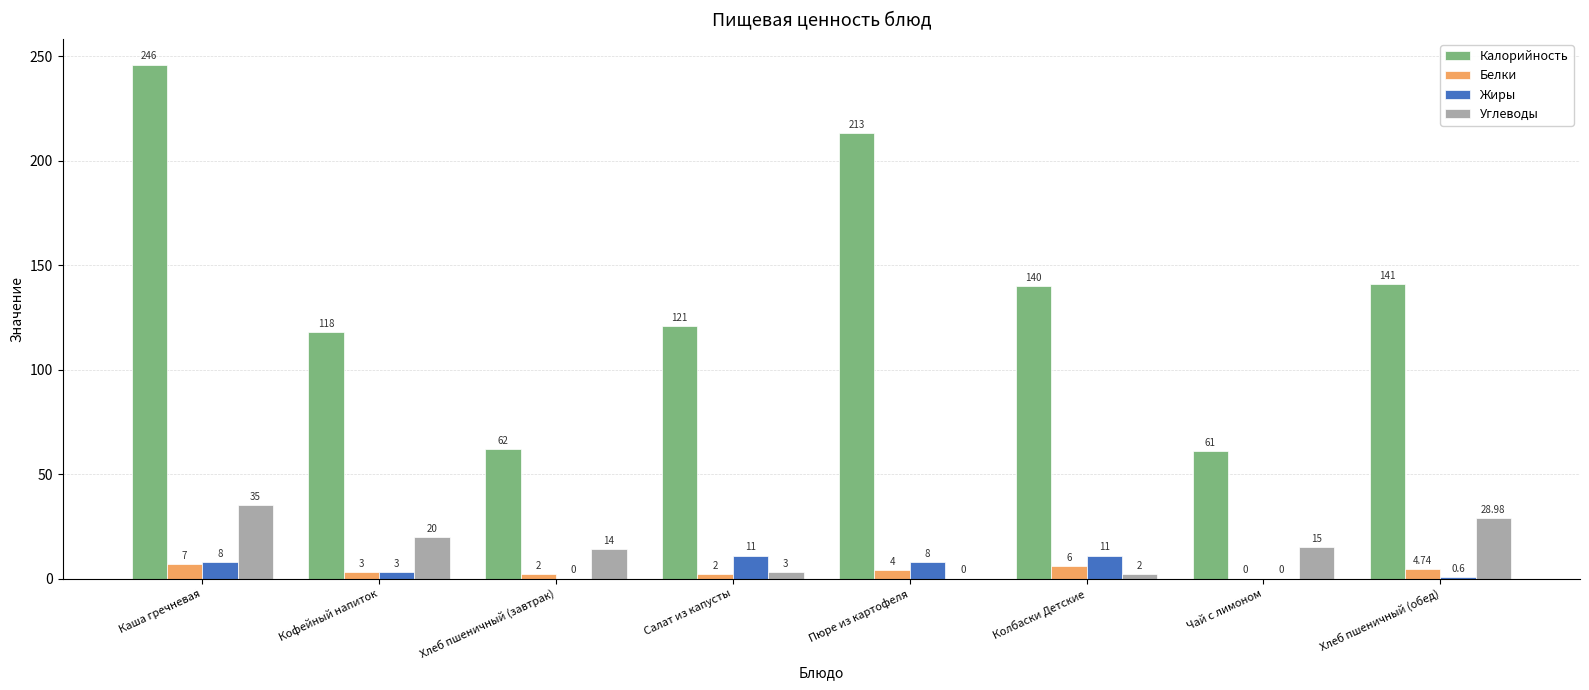

Which label corresponds to the largest value in the chart?

Каша гречневая